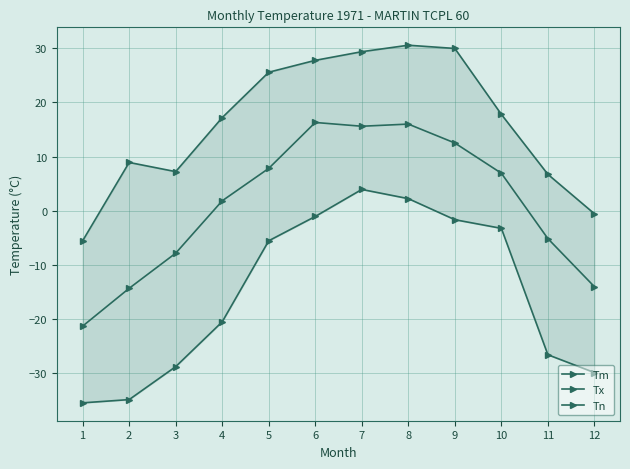

The value of Tm at 2 is -14.4. True or false?

True